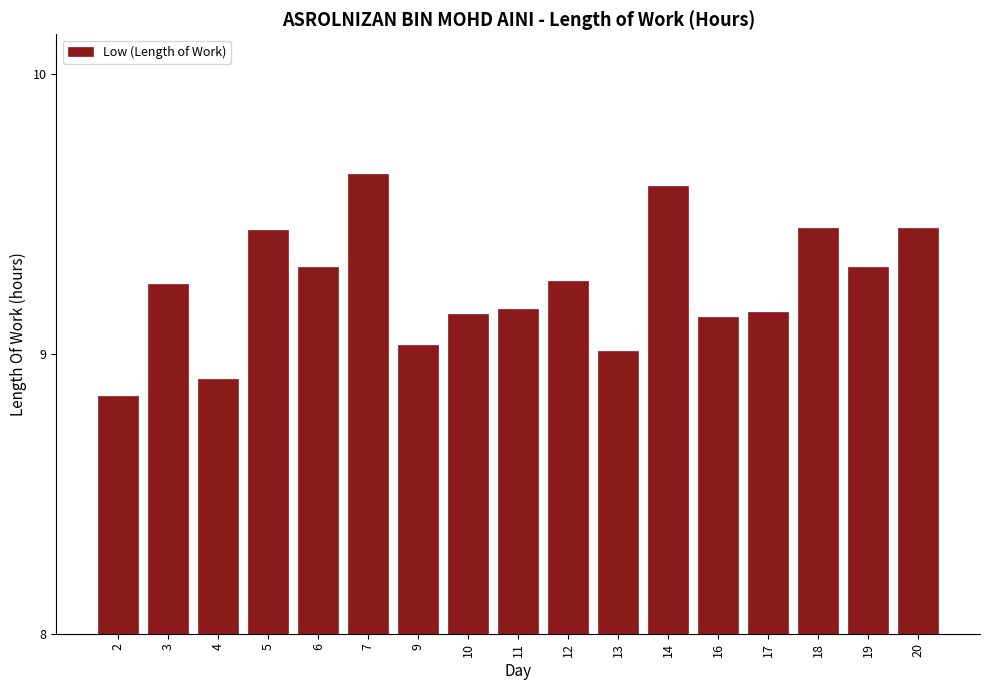

Which has a higher value, 5 or 2?

5